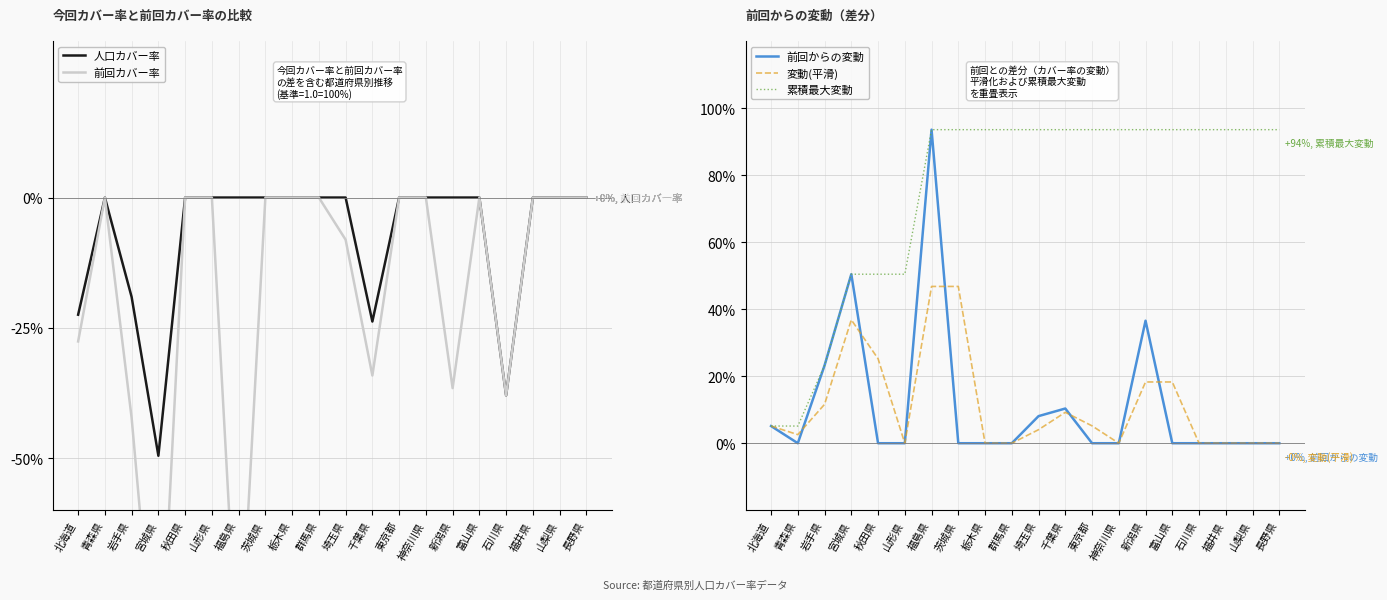

At which label is 人口カバー率 closest to -24?

千葉県